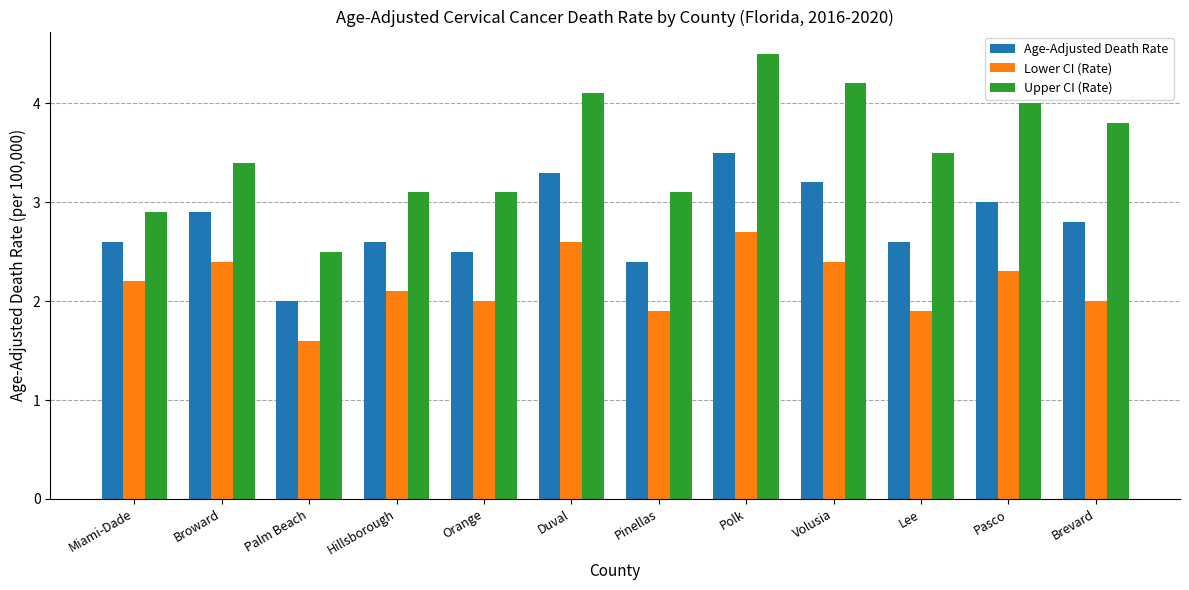

What is the label of the 2nd bar from the right?

Pasco